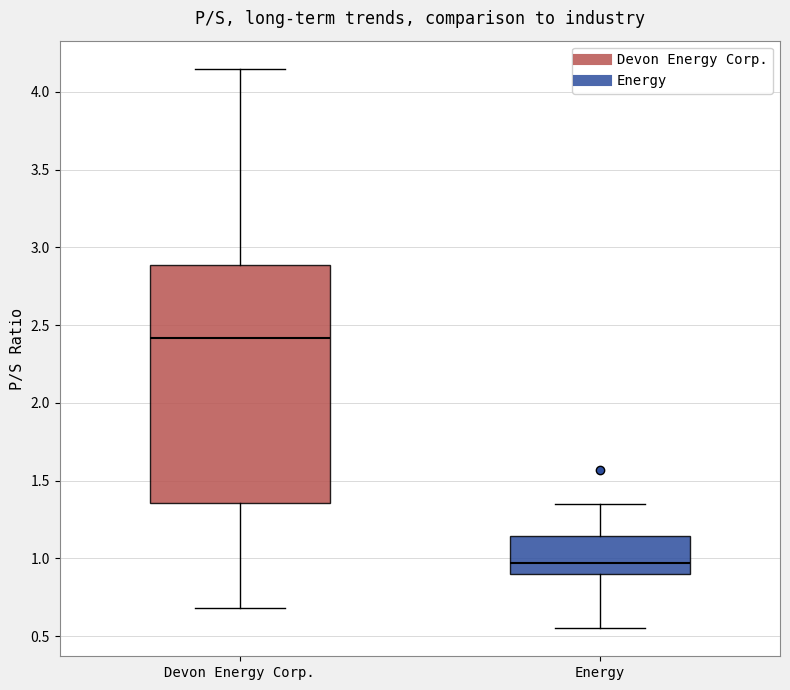

Reading left to right, transcribe this box plot: for each box, give where its median line is, the range the box spans, and where its two whiskers end, as read against the y-axis. The values are not printed on the chart, so give them approximately, as read against the axis.

Devon Energy Corp.: median 2.40, box 1.35 to 2.90, whiskers 0.70 to 4.15
Energy: median 0.95, box 0.90 to 1.15, whiskers 0.55 to 1.35